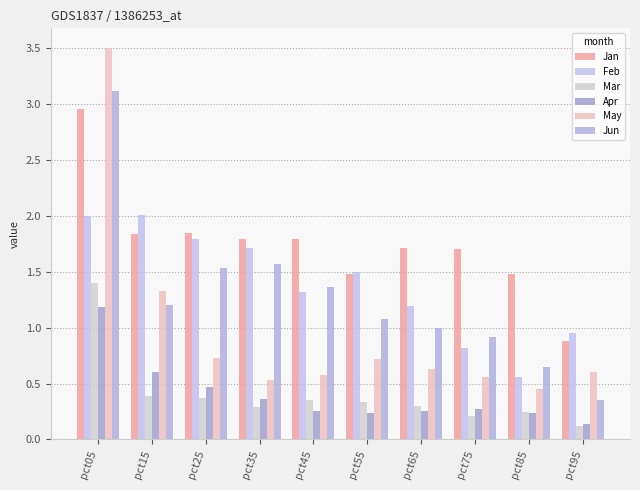

Which has a higher value, pct55 or pct85?

pct85